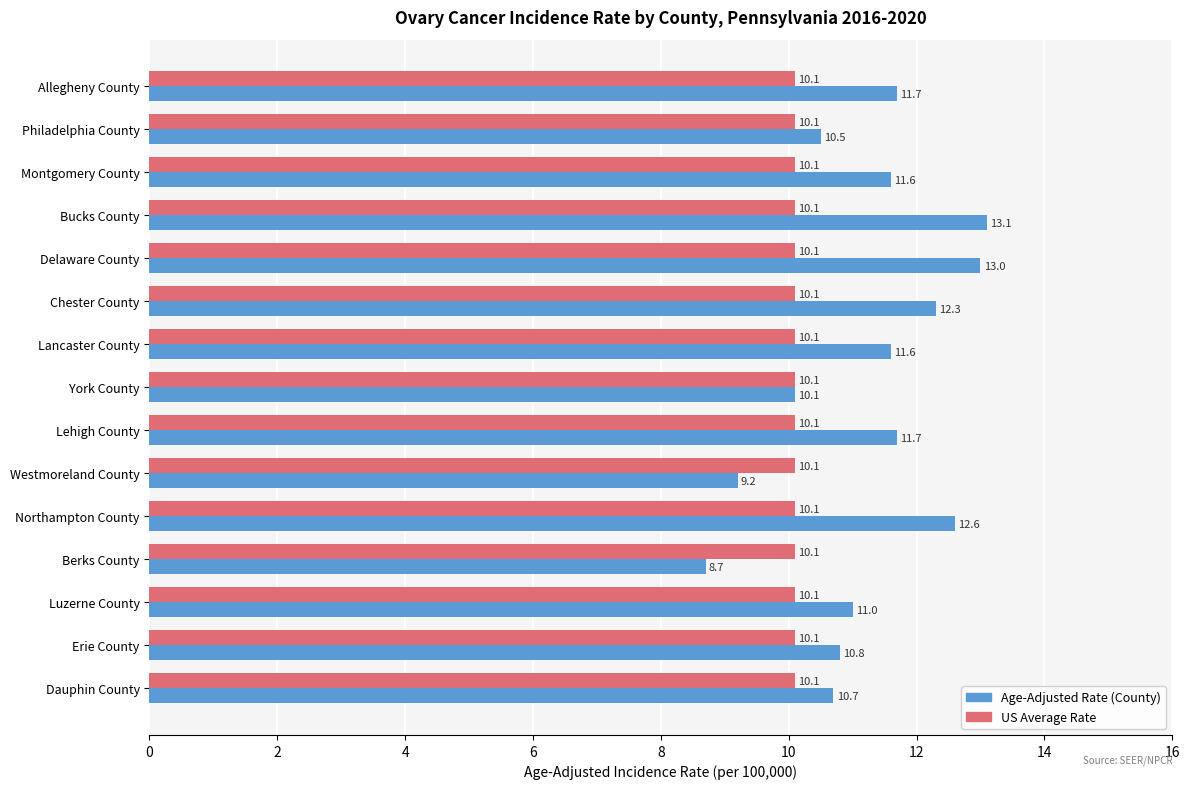

What is the total value across all series at Delaware County?

23.1